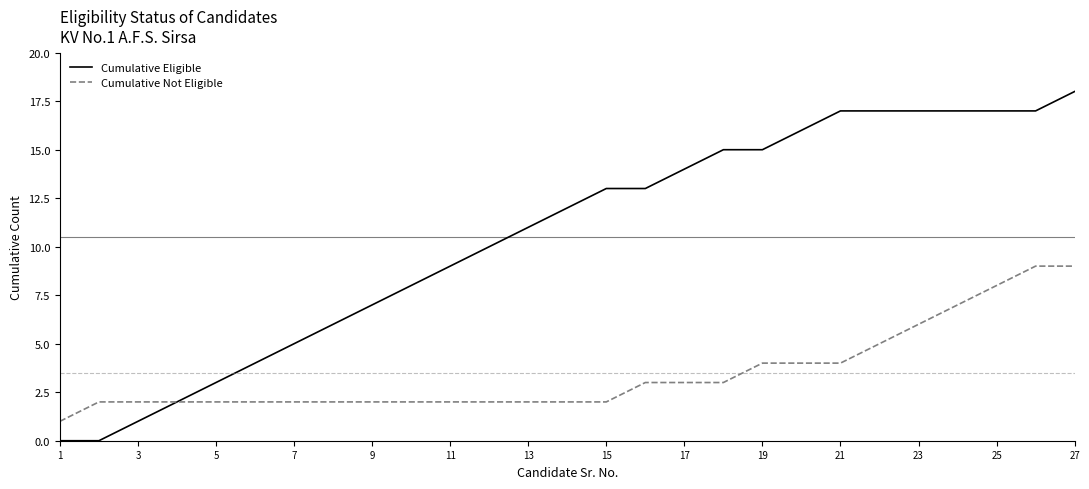

What is the difference between the second highest and minimum values in the Cumulative Not Eligible series?

8